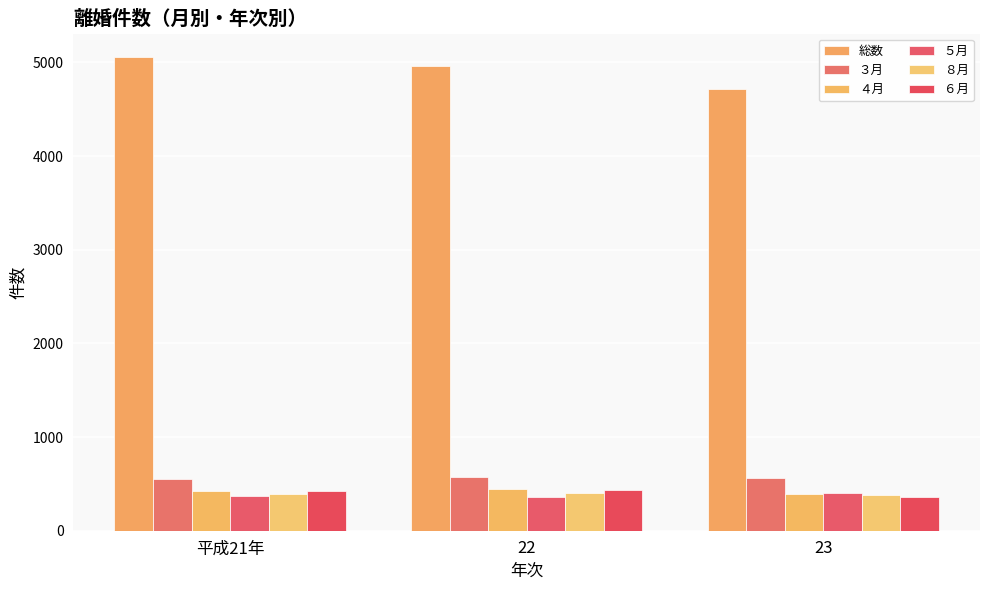

How many groups of bars are there?

3